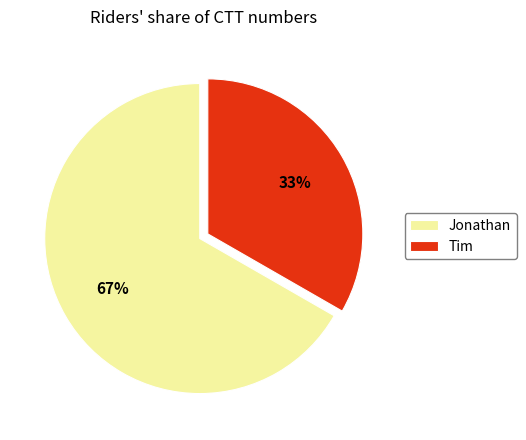

What is the ratio of the value at Jonathan to the value at Tim?

2.0